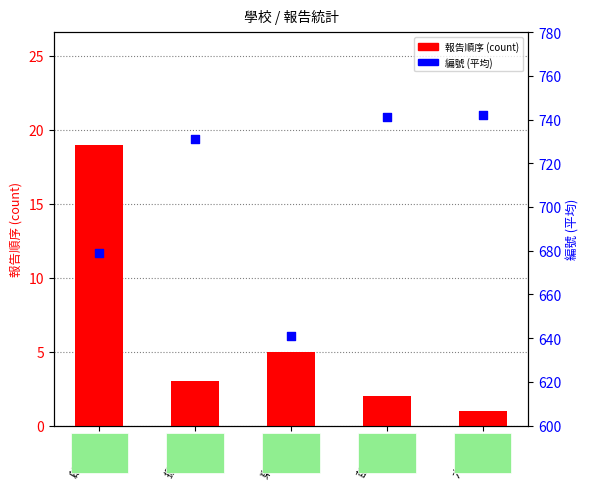

At which category is the sum across all series the highest?

苗栗高商